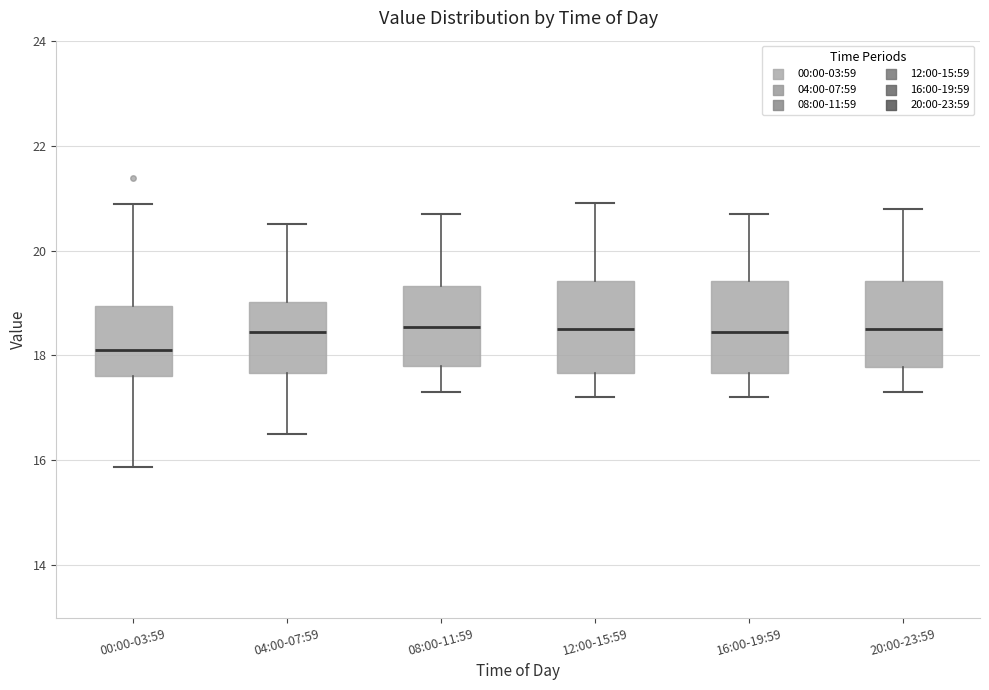

Reading left to right, read every box against the y-axis: the position of its median line, the range the box covers, and the ends of its whiskers. The values are not printed on the chart, so give them approximately, as read against the axis.

00:00-03:59: median 18.2, box 17.6 to 19.0, whiskers 15.8 to 20.8
04:00-07:59: median 18.4, box 17.6 to 19.0, whiskers 16.6 to 20.6
08:00-11:59: median 18.6, box 17.8 to 19.4, whiskers 17.4 to 20.8
12:00-15:59: median 18.6, box 17.6 to 19.4, whiskers 17.2 to 21.0
16:00-19:59: median 18.4, box 17.6 to 19.4, whiskers 17.2 to 20.8
20:00-23:59: median 18.6, box 17.8 to 19.4, whiskers 17.4 to 20.8